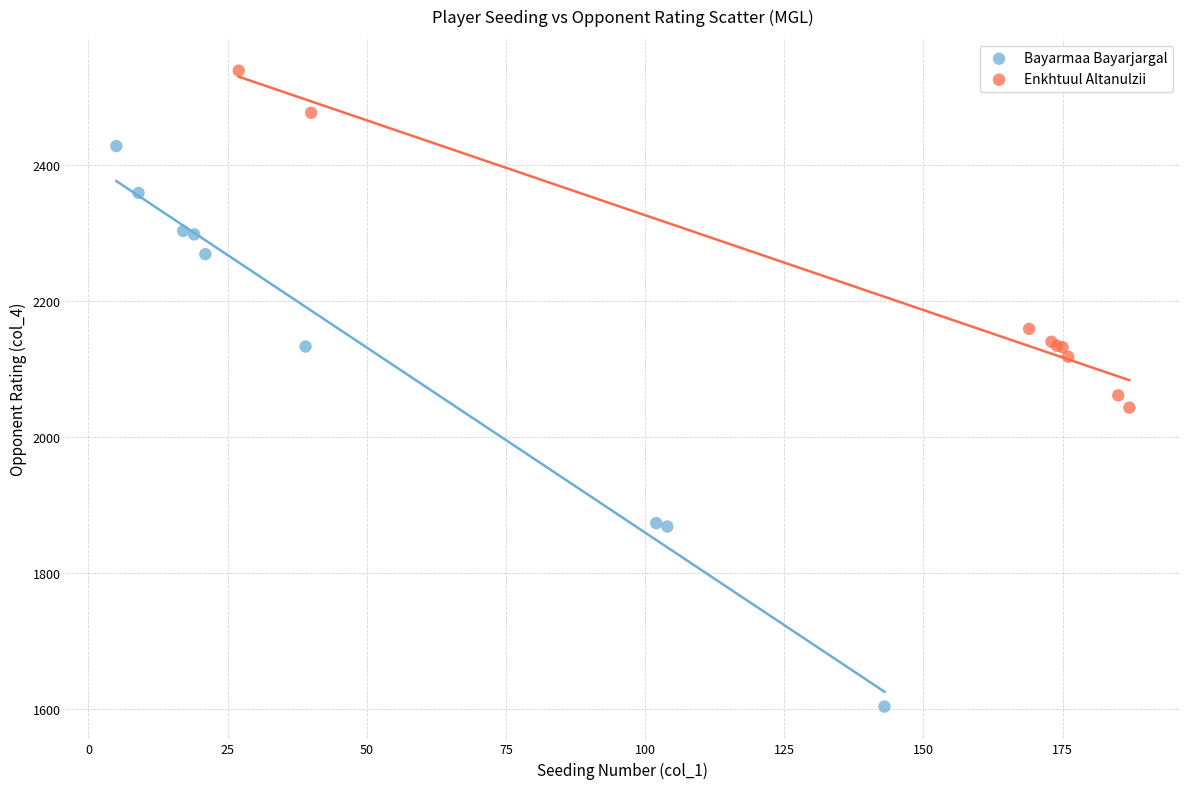

What are all the series names shown in the legend?

Bayarmaa Bayarjargal, Enkhtuul Altanulzii